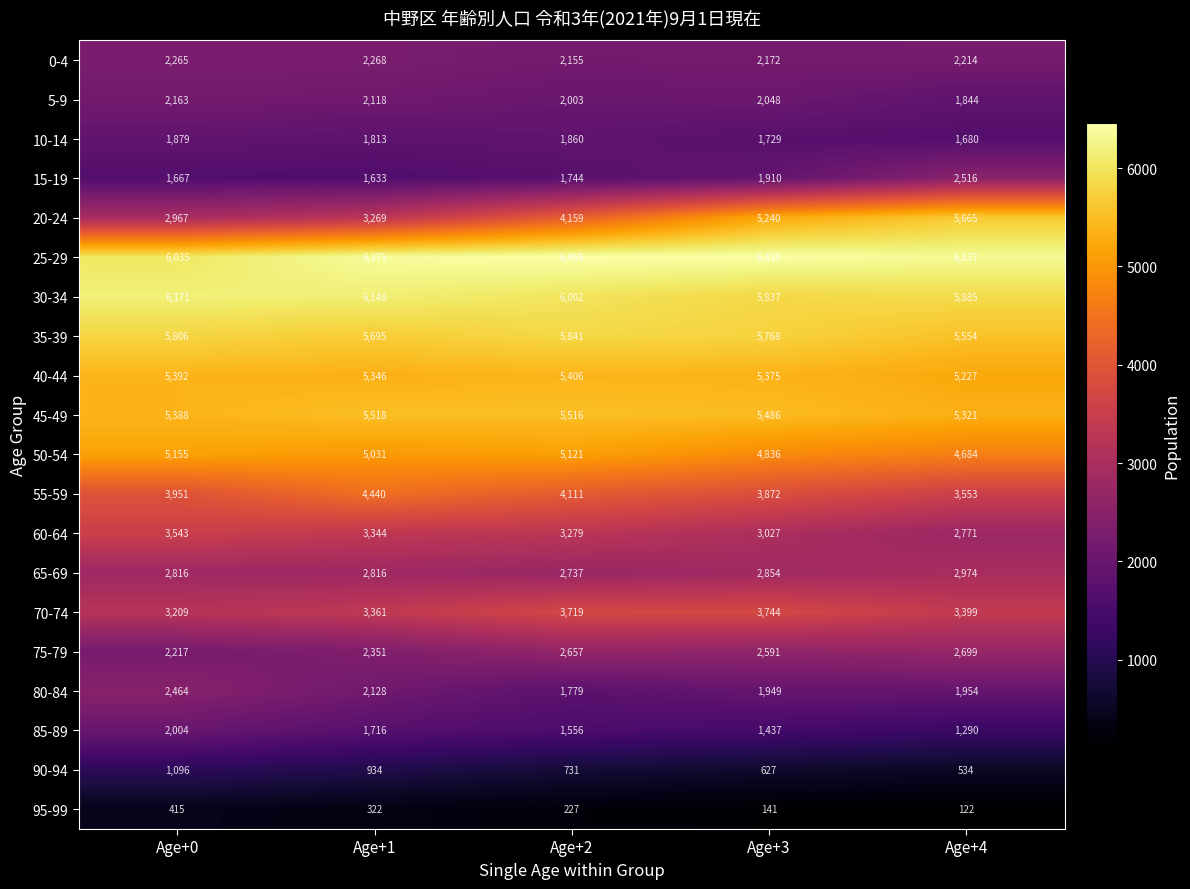

What is the smallest value displayed?

122